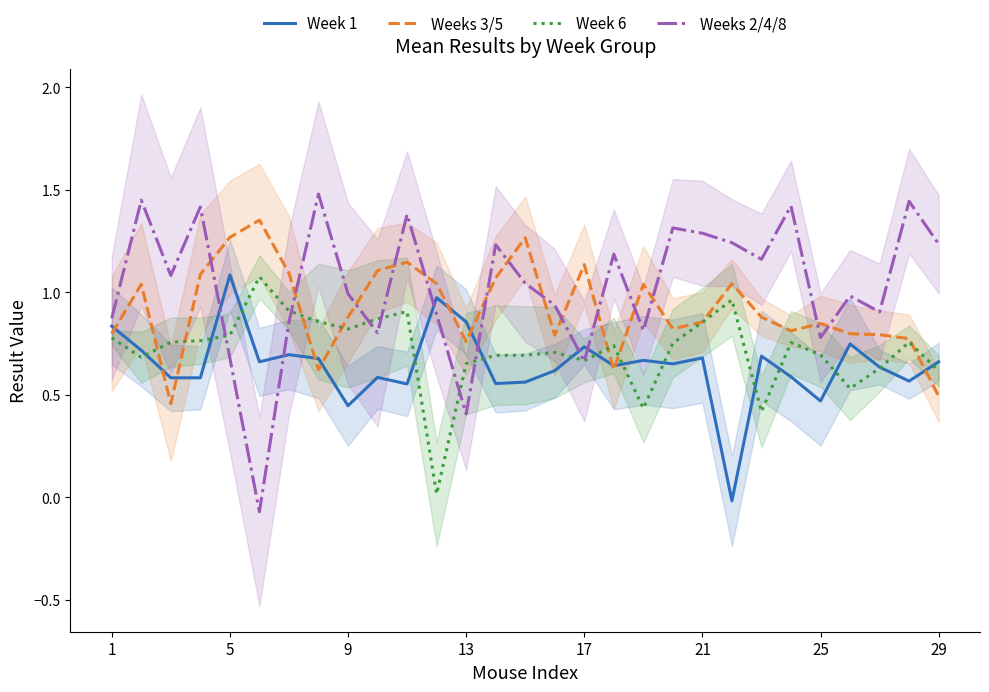

True or false: Week 6 has more than 2 points higher than both neighbors.

True